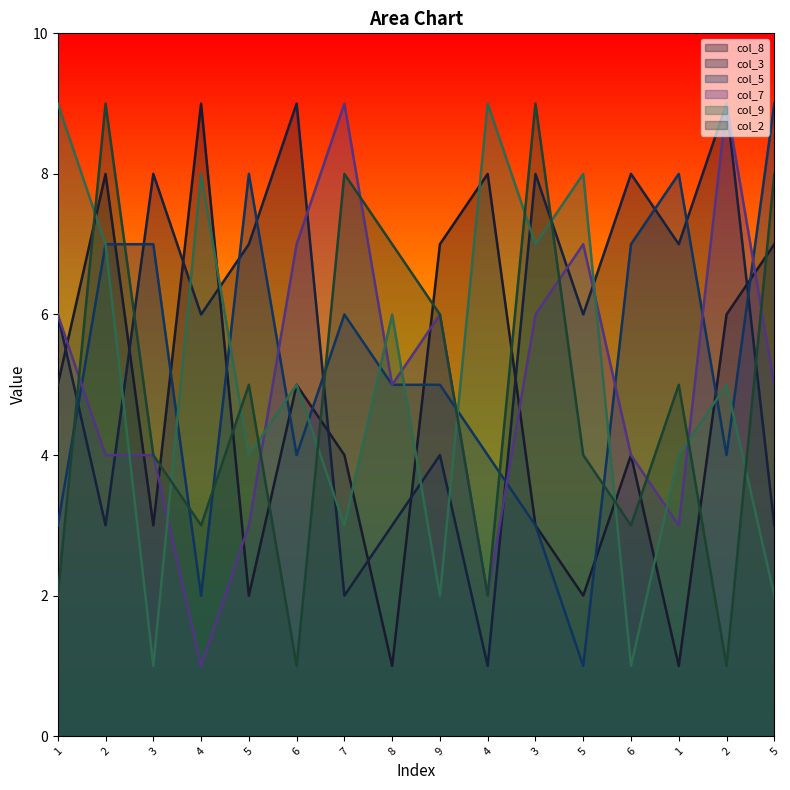

How many data points in col_2 are above 5?

6